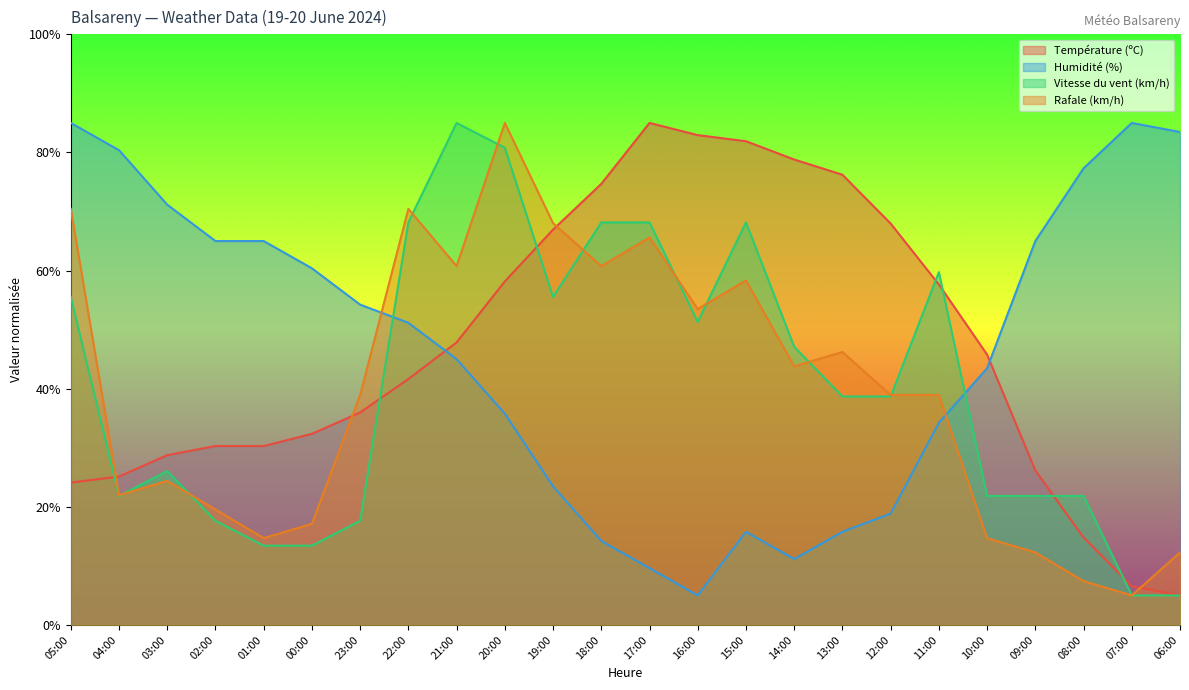

Which category has the lowest value in the Température (ºC) series?

06:00